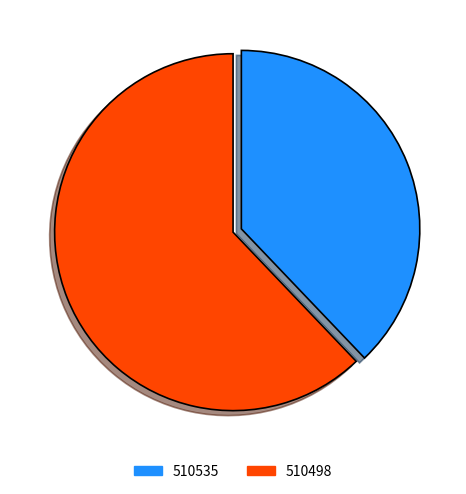

Do 510535 and 510498 together represent more than half of the pie?

Yes